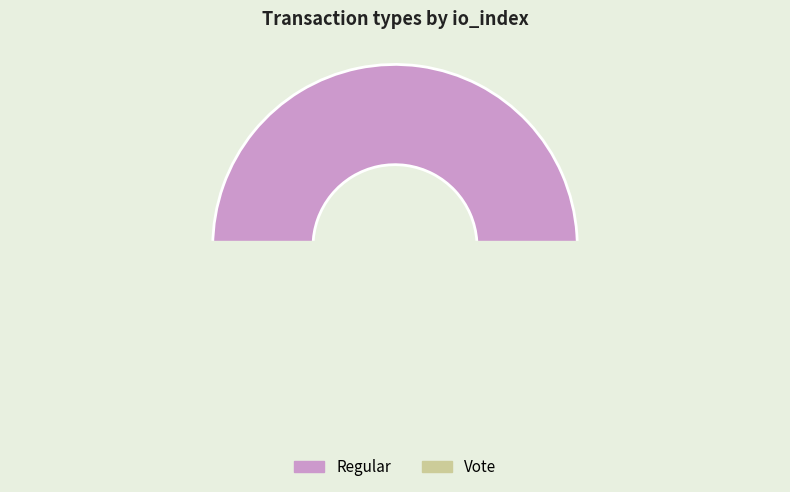

What is the total percentage of Regular and Vote?

100.0%